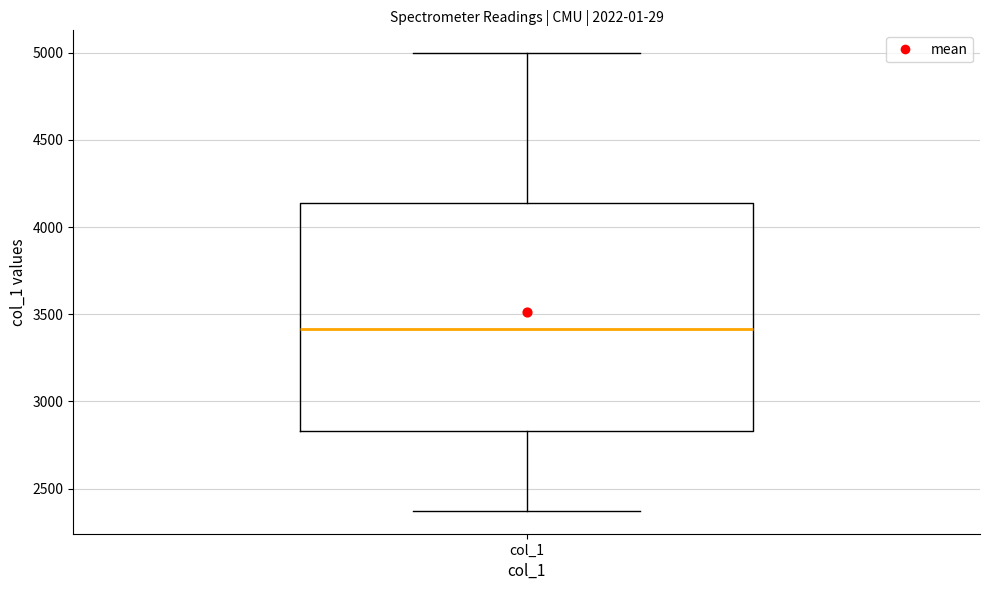

Read this box plot against the y-axis: the position of the median line, the range covered by the box, and the ends of both whiskers. The values are not printed on the chart, so give them approximately, as read against the axis.

median 3400, box 2850 to 4150, whiskers 2350 to 5000